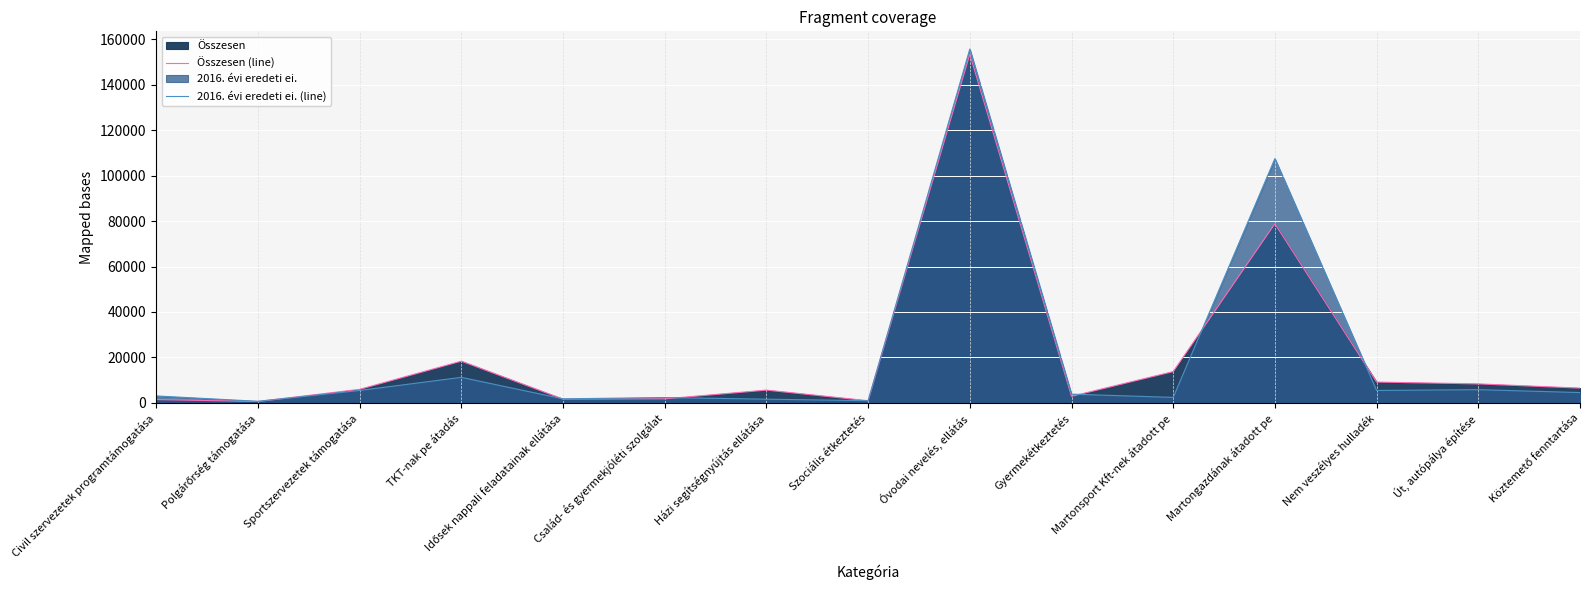

What is the minimum value for 2016. évi eredeti ei. (line)?

750